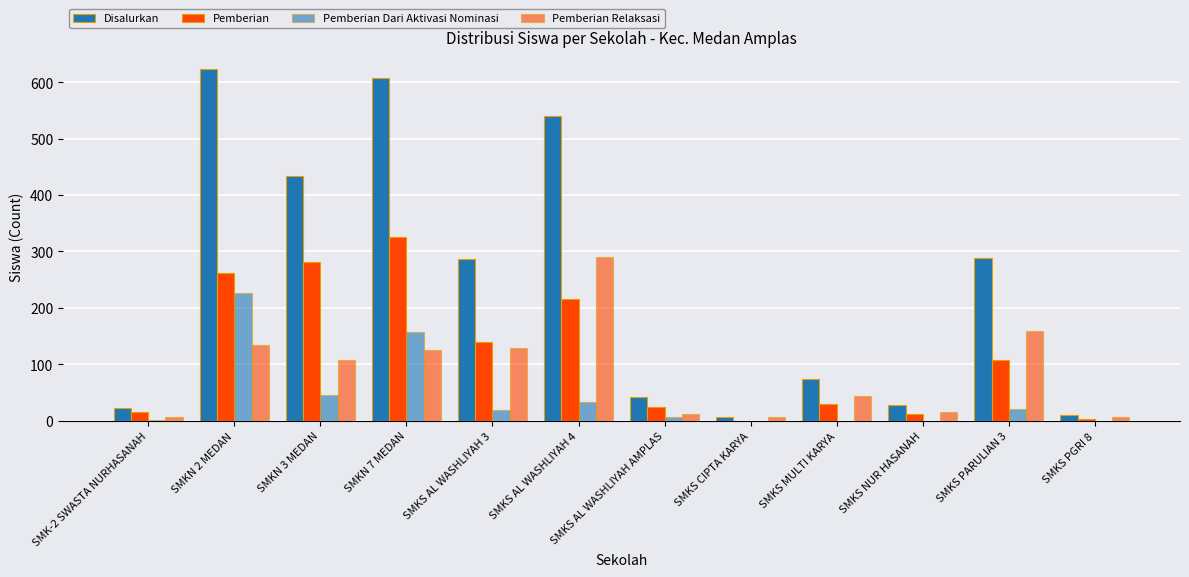

The Disalurkan series shows 74 at SMKS MULTI KARYA. True or false?

True